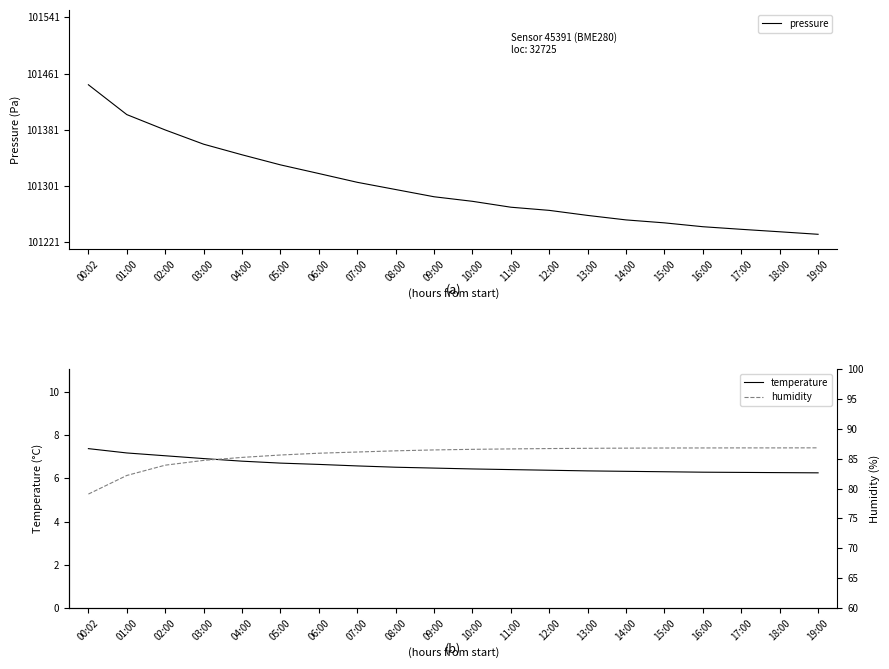

How many distinct data groups are displayed?

3